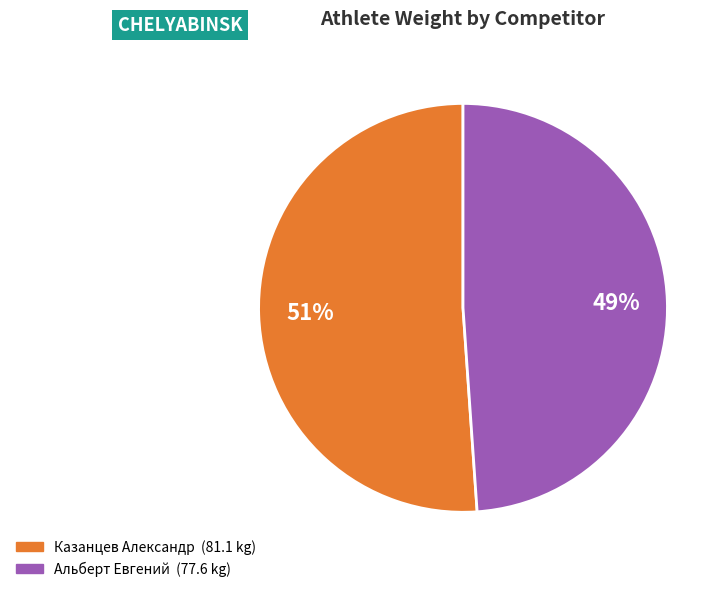

Which slice is the smallest?

Альберт Евгений